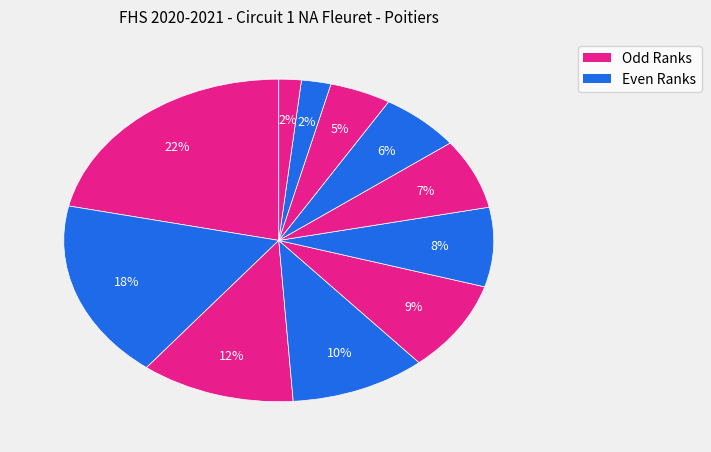

Count the number of slices in the pie.

11